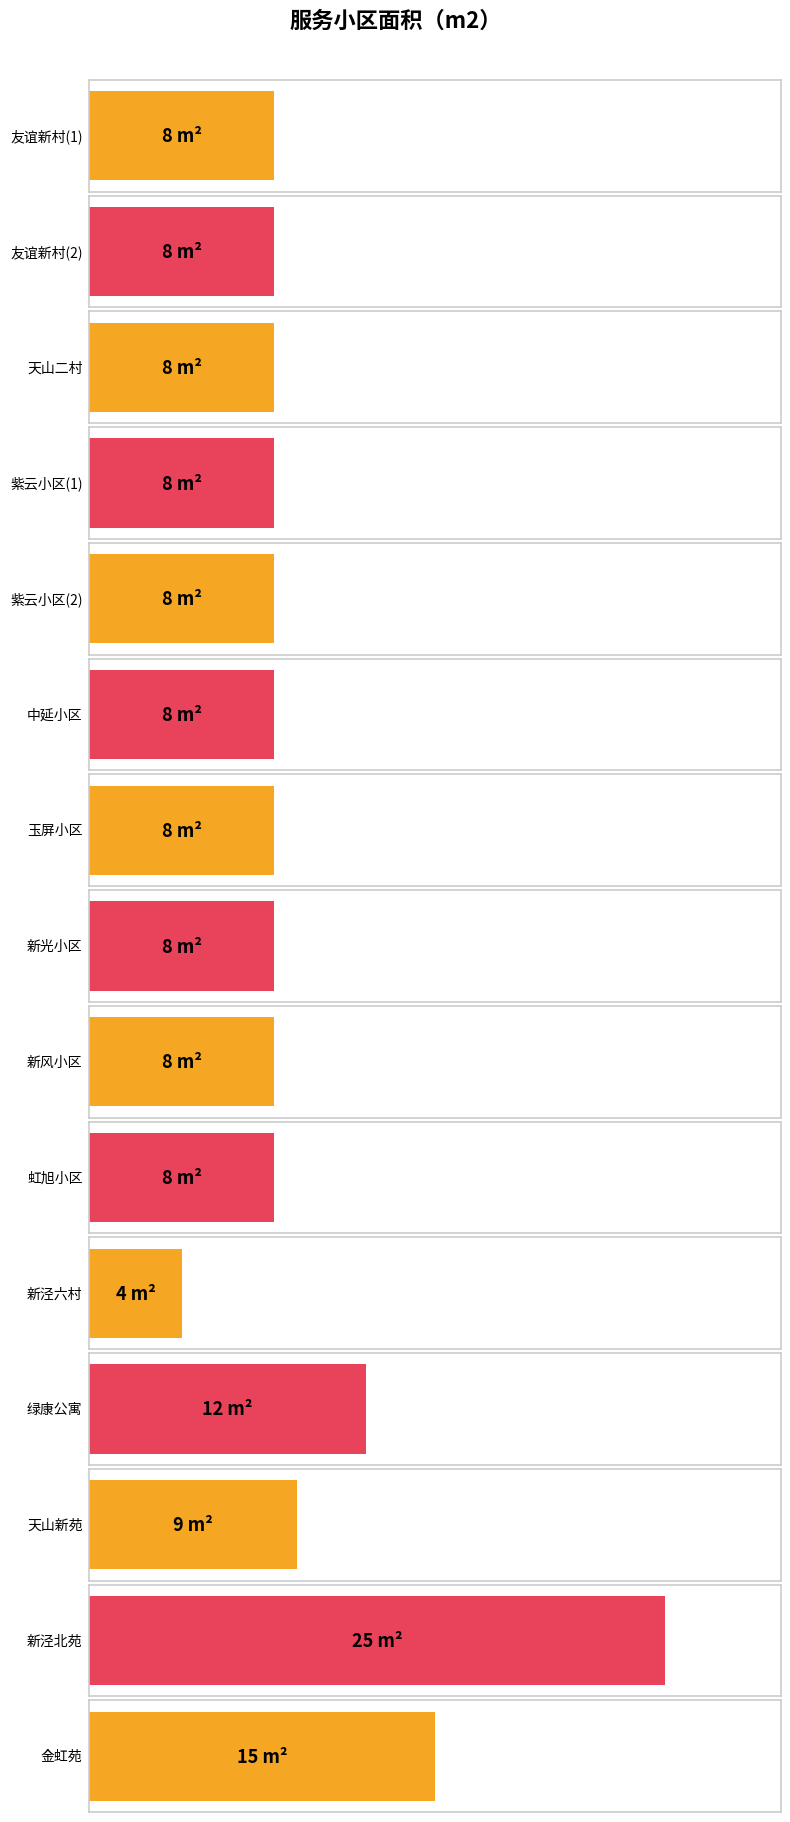

What is the change in value from 新光小区 to 天山新苑?

+1